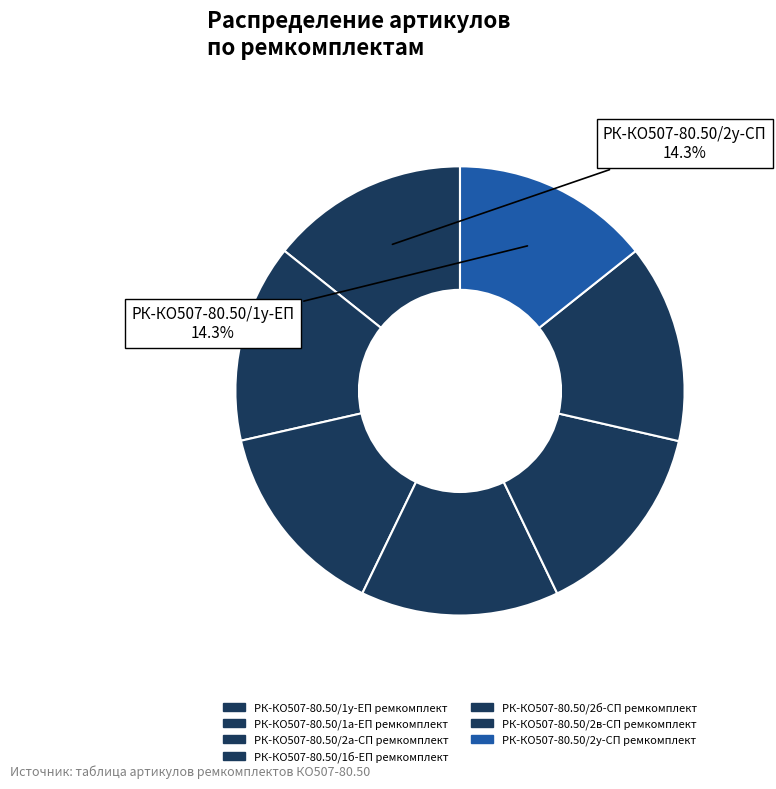

How much of the chart is everything except РК-КО507-80.50/2в-СП ремкомплект?

85.7%